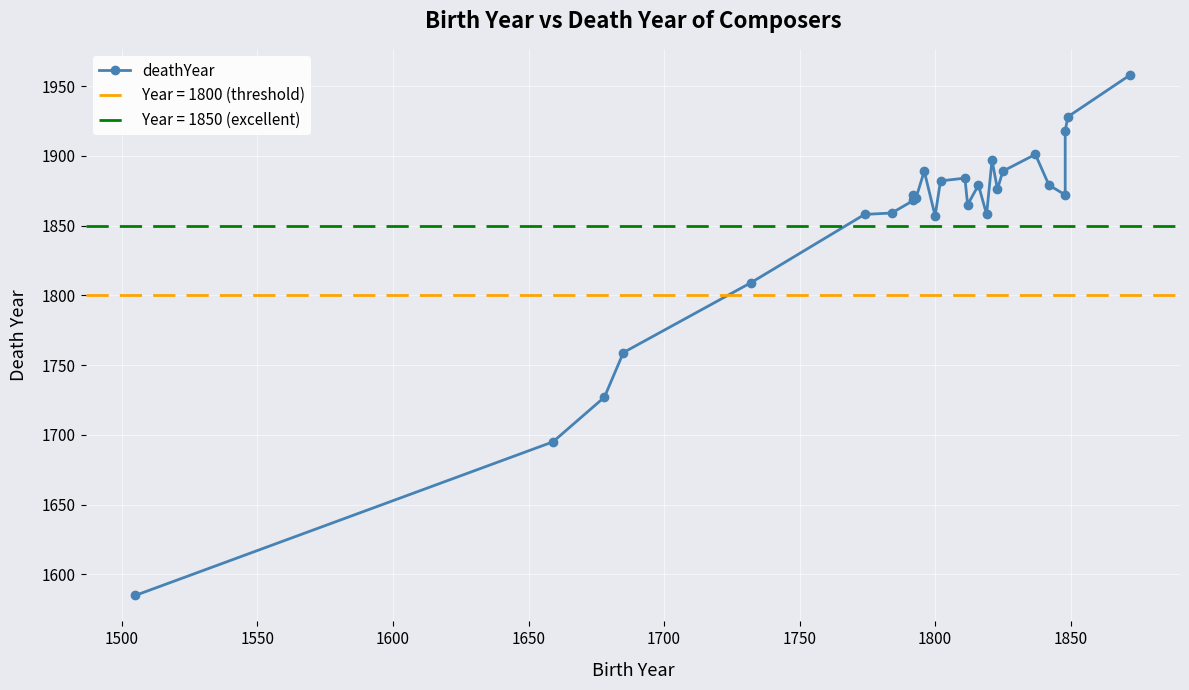

Reading right to left, extract all data points from this chart.

1958	1928	1918	1872	1879	1901	1889	1876	1897	1858	1879	1865	1884	1882	1857	1889	1870	1872	1868	1859	1858	1809	1759	1727	1695	1585